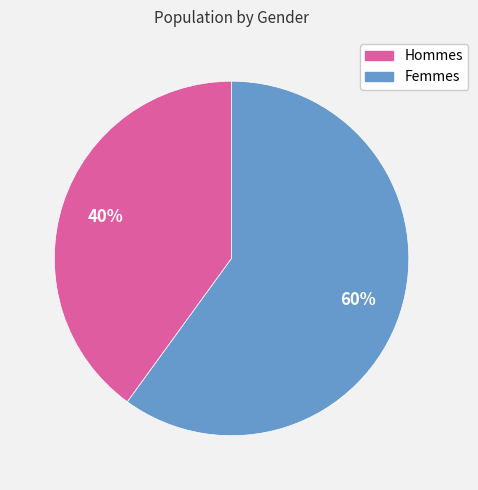

Is there a majority slice in this chart?

Yes